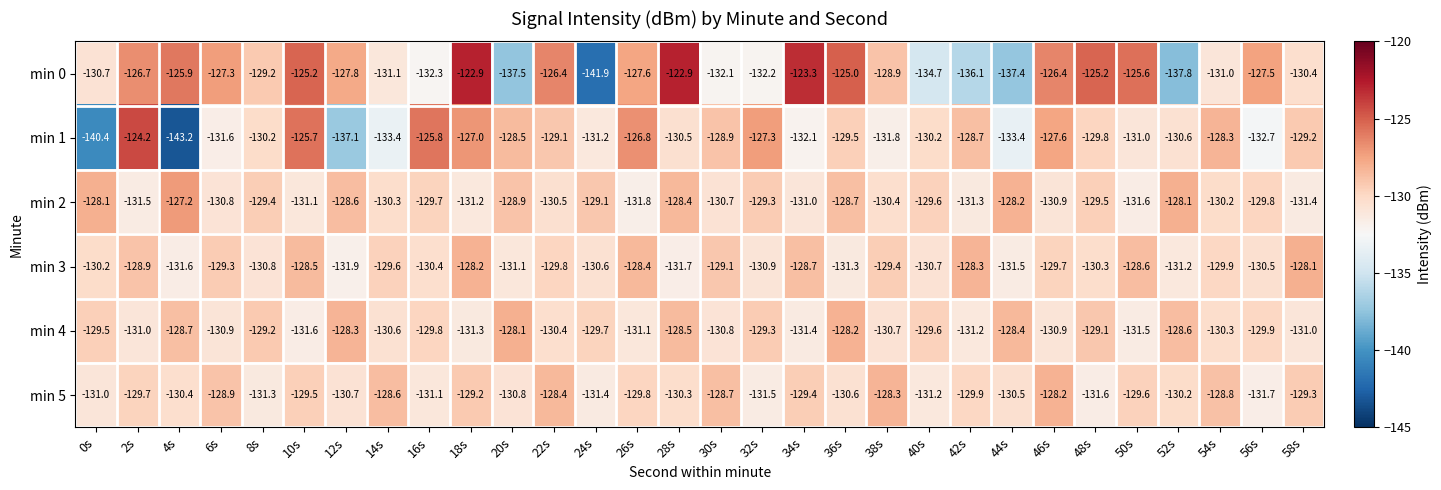

At which label does min 5 reach its minimum?

56s